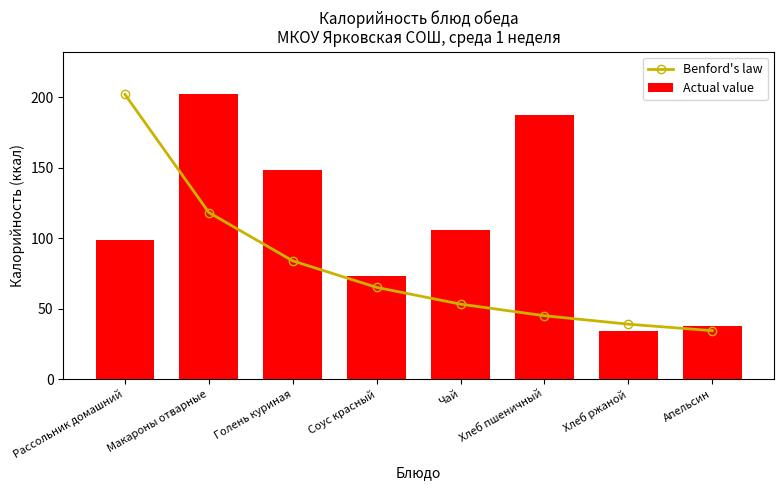

Which category has the lowest value across all series?

Хлеб ржаной